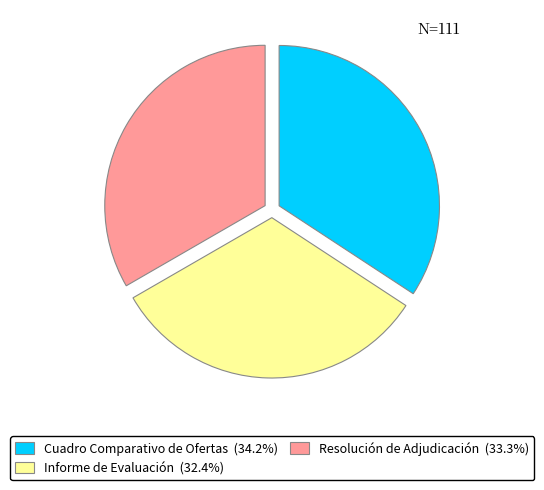

Which has a higher value, Cuadro Comparativo de Ofertas or Informe de Evaluación?

Cuadro Comparativo de Ofertas